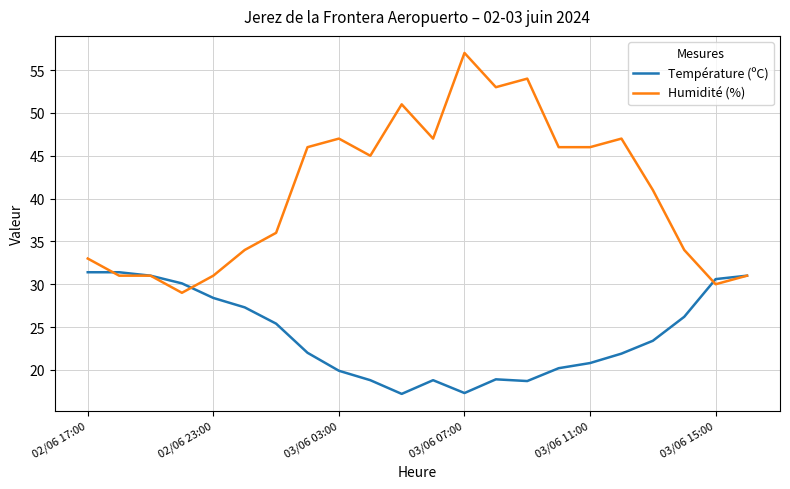

List the series in order of their overall mean, lowest first.

Température (ºC), Humidité (%)